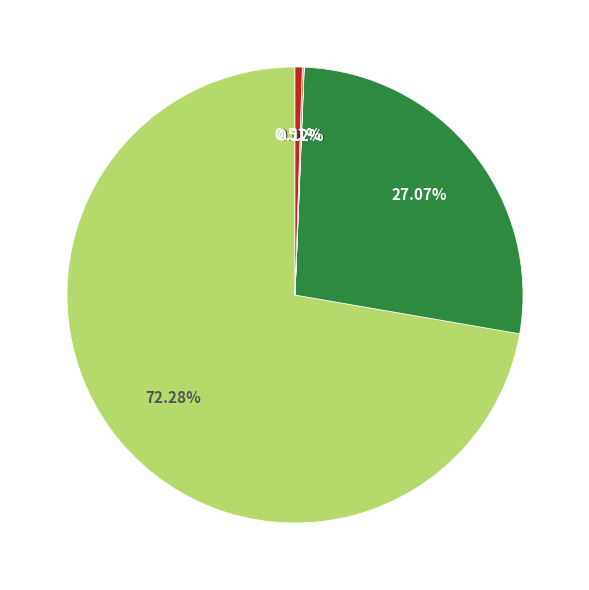

Does any single category account for the majority?

Yes